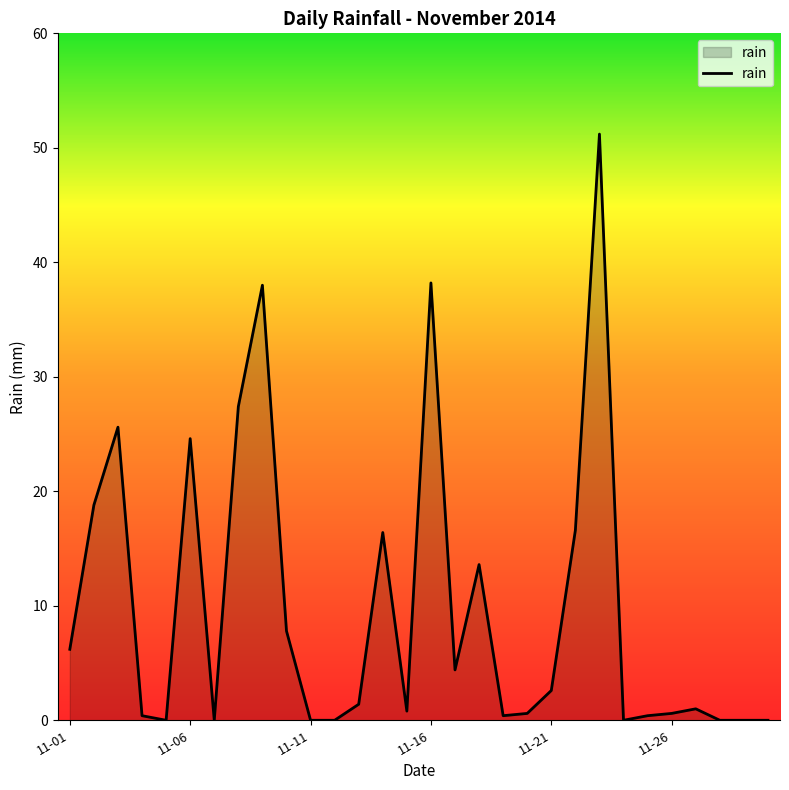

Does the chart display data point markers on the line(s)?

No